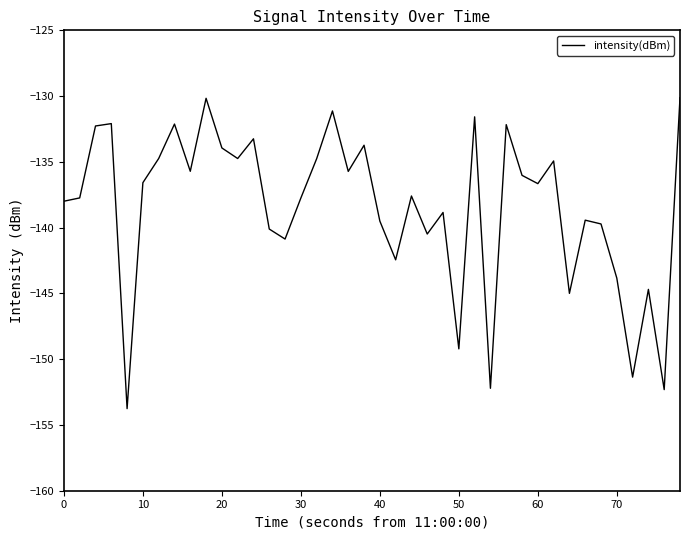

What is the smallest value displayed?

-153.8